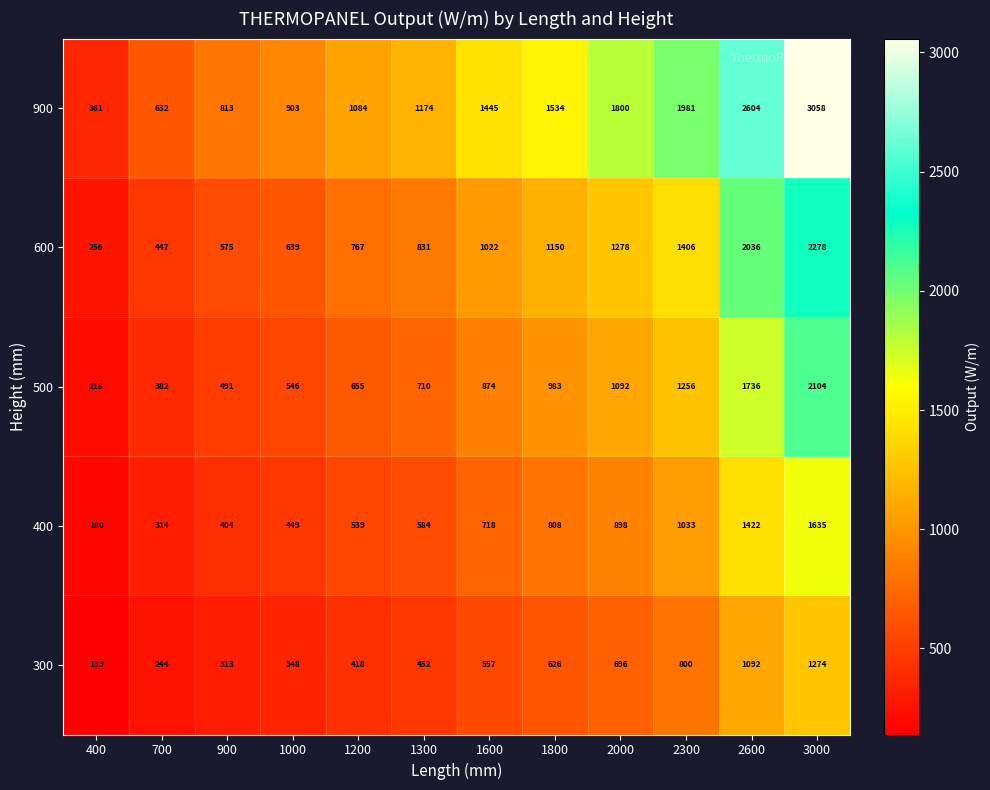

At how many categories does at least one series exceed 164?

12